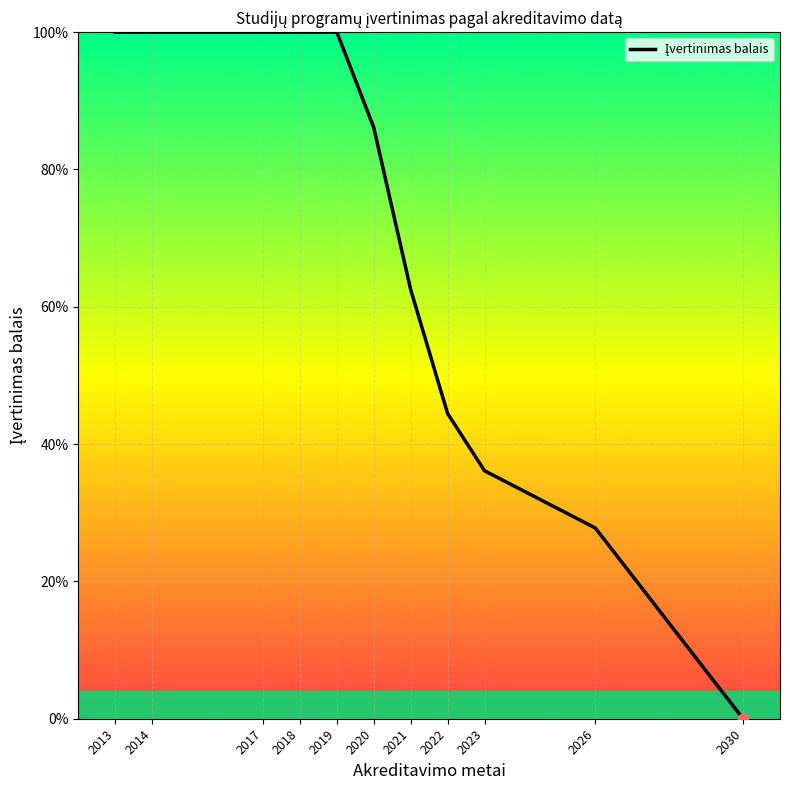

What is the change in value from 2013 to 2023?

-63.9